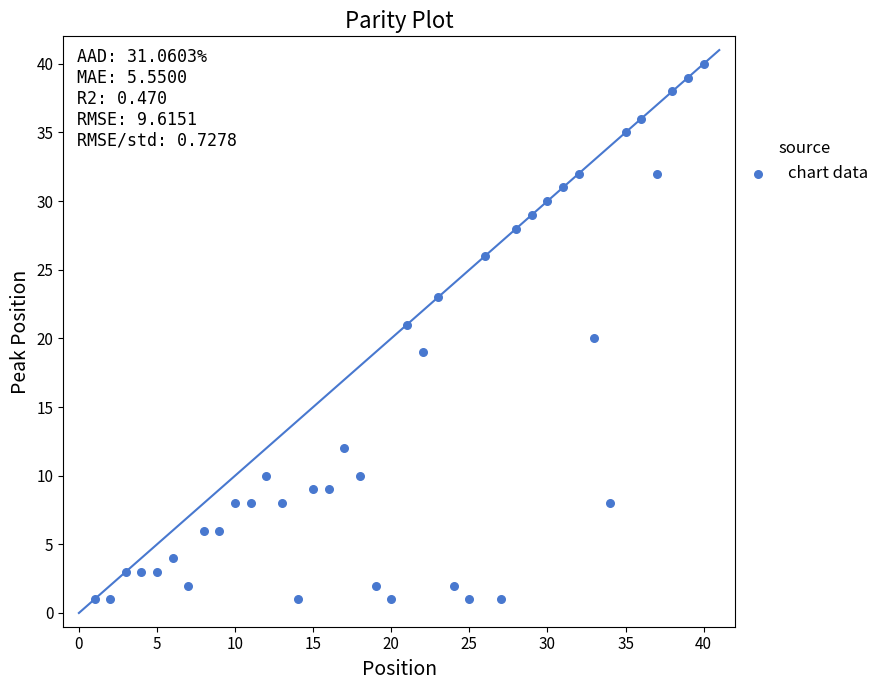

What is the range of X values (max minus min)?

39